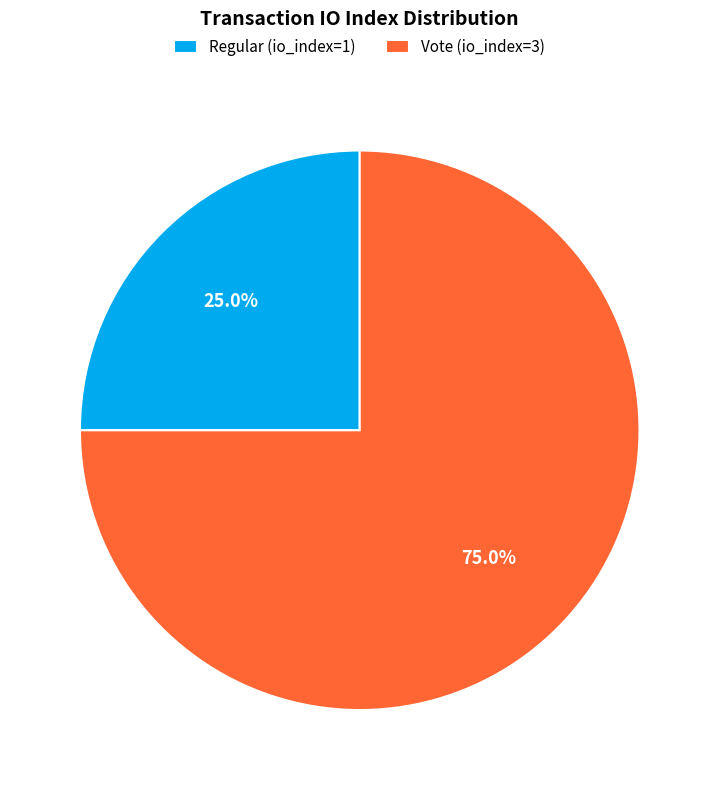

Is it true that Vote (io_index=3) is 87% of the pie?

False